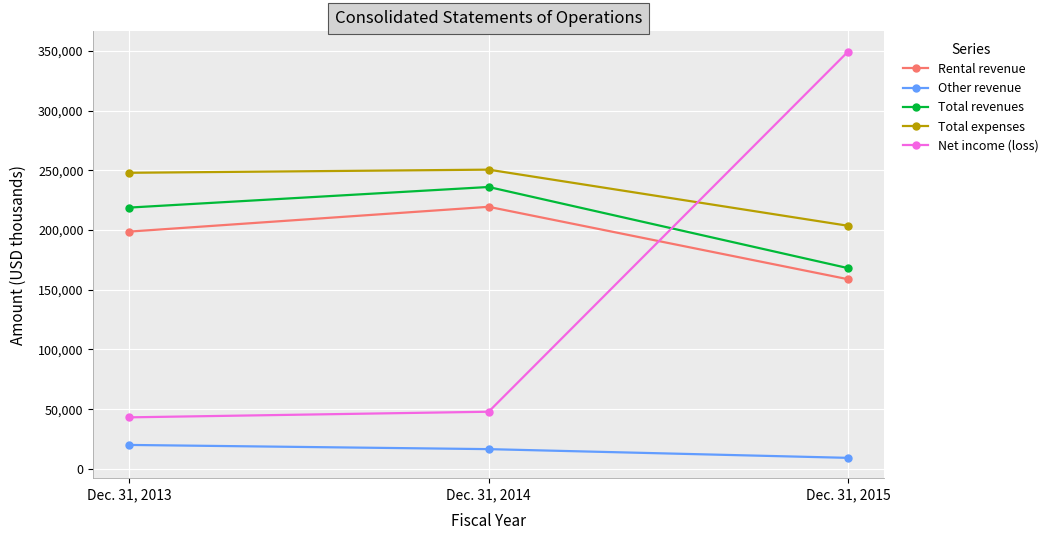

At Dec. 31, 2013, list the series in order from largest to smallest.

Total expenses, Total revenues, Rental revenue, Net income (loss), Other revenue